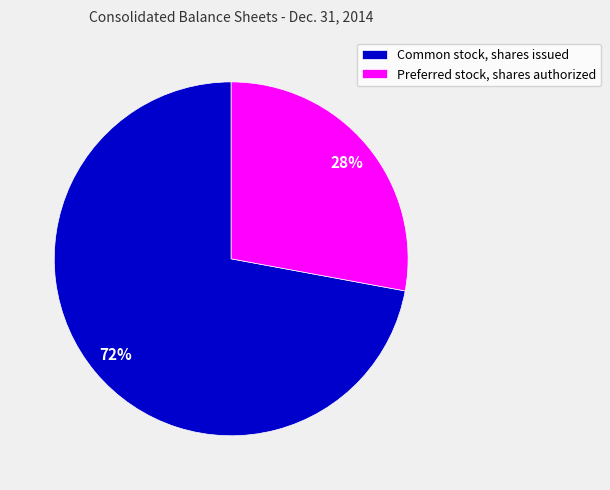

To the nearest percent, what portion does Common stock, shares issued represent?

72%